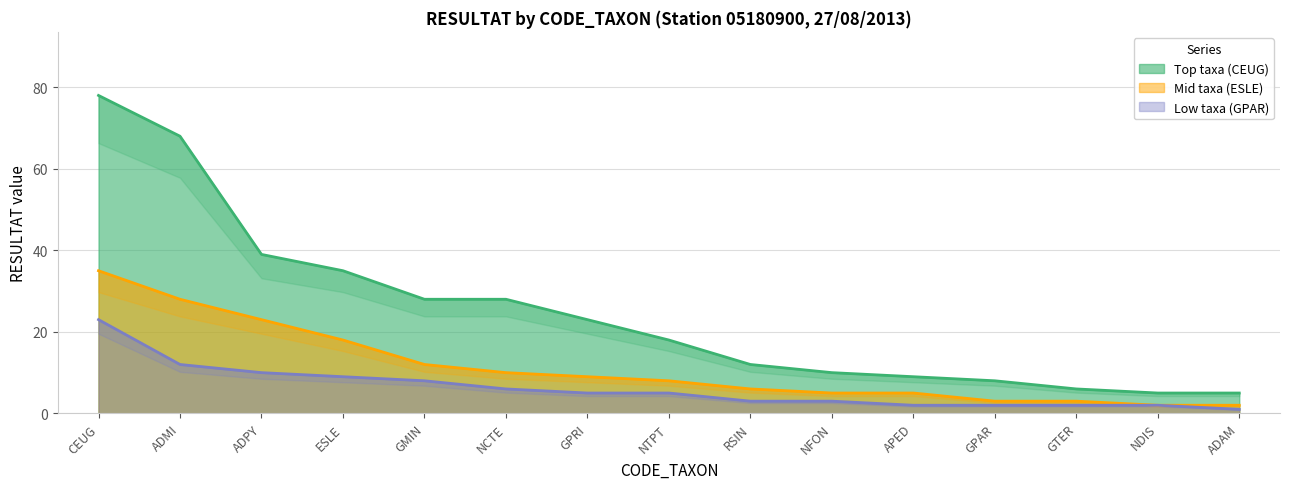

Reading left to right, list all the values displayed in this chart.

Top taxa (CEUG): 78	68	39	35	28	28	23	18	12	10	9	8	6	5	5
Mid taxa (ESLE): 35	28	23	18	12	10	9	8	6	5	5	3	3	2	2
Low taxa (GPAR): 23	12	10	9	8	6	5	5	3	3	2	2	2	2	1